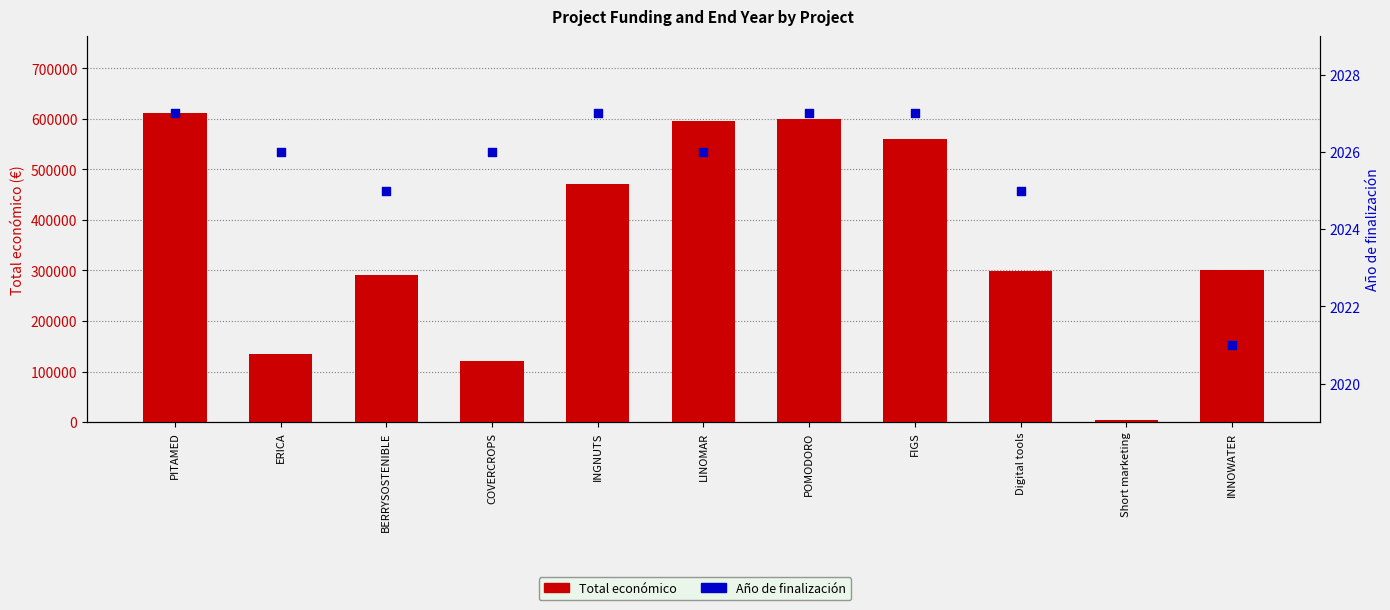

Which series has the largest total across all categories?

Total económico